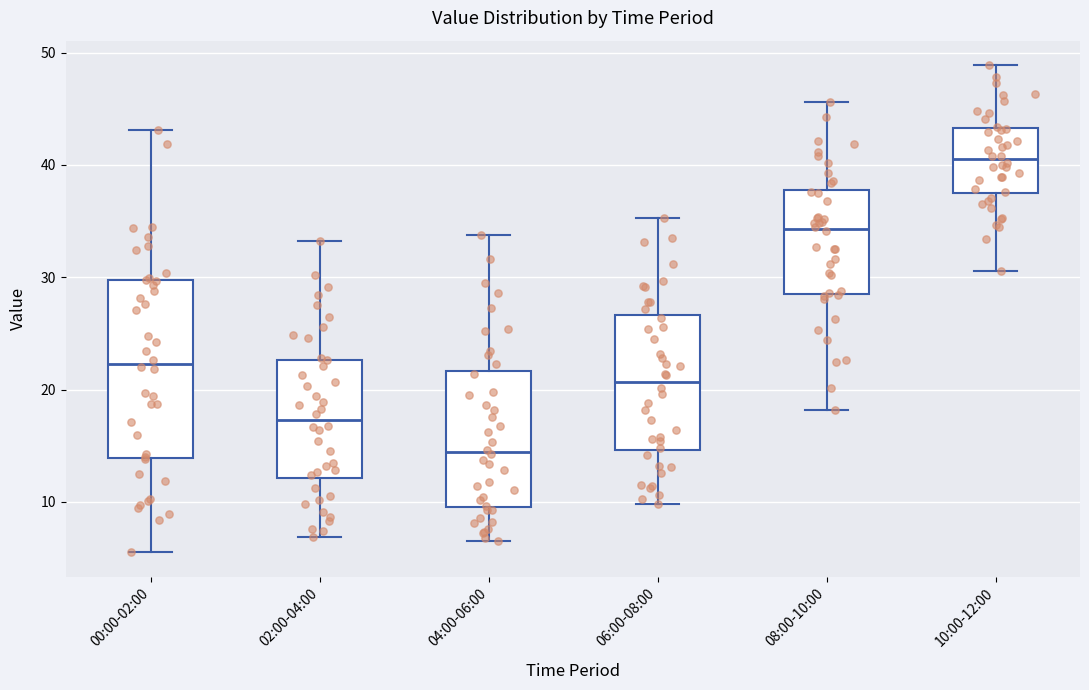

Reading left to right, read every box against the y-axis: the position of its median line, the range the box covers, and the ends of its whiskers. The values are not printed on the chart, so give them approximately, as read against the axis.

00:00-02:00: median 22, box 14 to 30, whiskers 6 to 43
02:00-04:00: median 17, box 12 to 23, whiskers 7 to 33
04:00-06:00: median 14, box 10 to 22, whiskers 7 to 34
06:00-08:00: median 21, box 15 to 27, whiskers 10 to 35
08:00-10:00: median 34, box 29 to 38, whiskers 18 to 46
10:00-12:00: median 41, box 37 to 43, whiskers 31 to 49